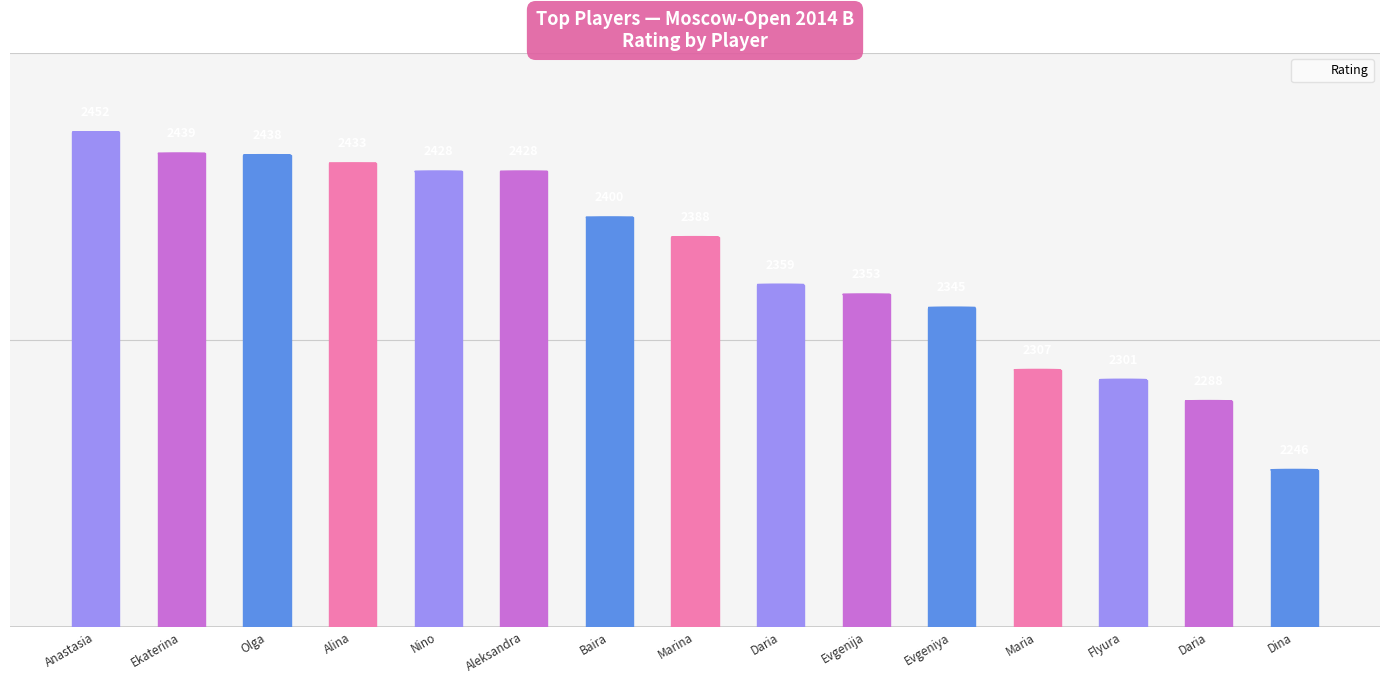

At which category does the chart reach its minimum across all series?

Dina